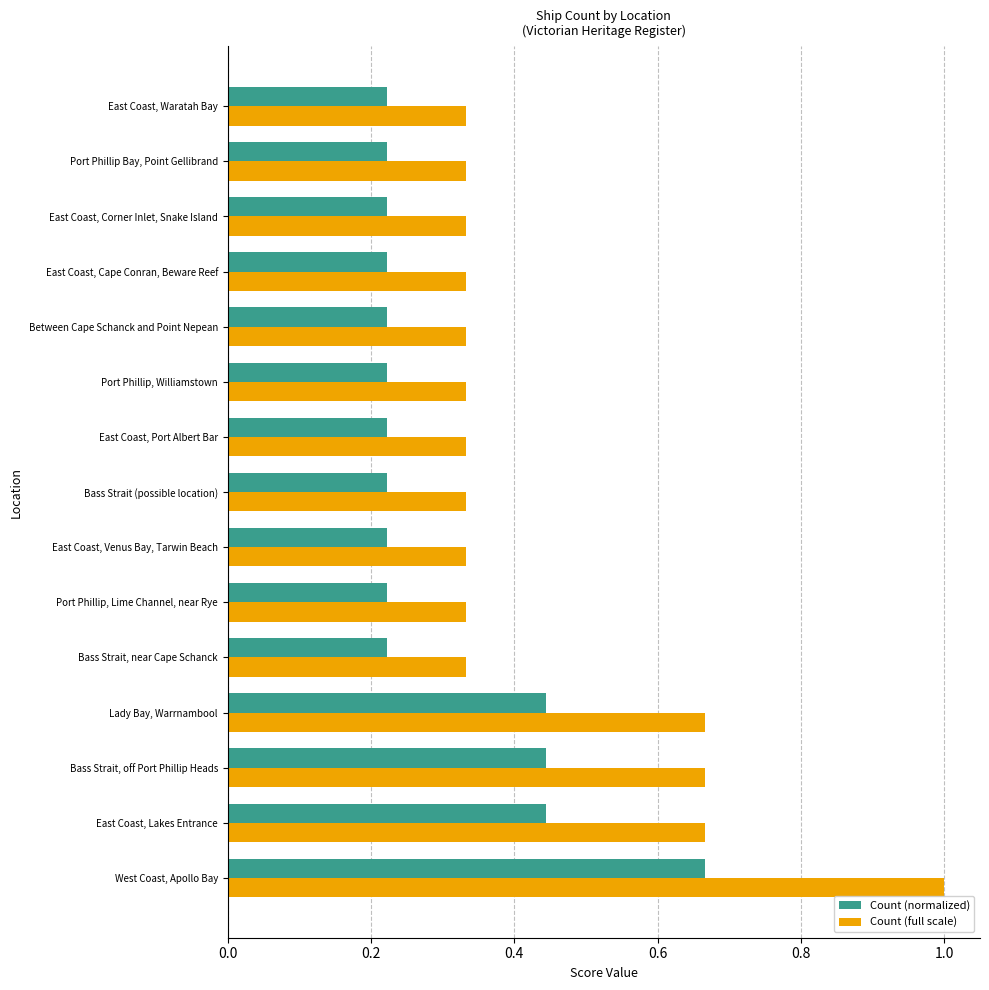

List the series in order of their overall mean, lowest first.

Count (normalized), Count (full scale)